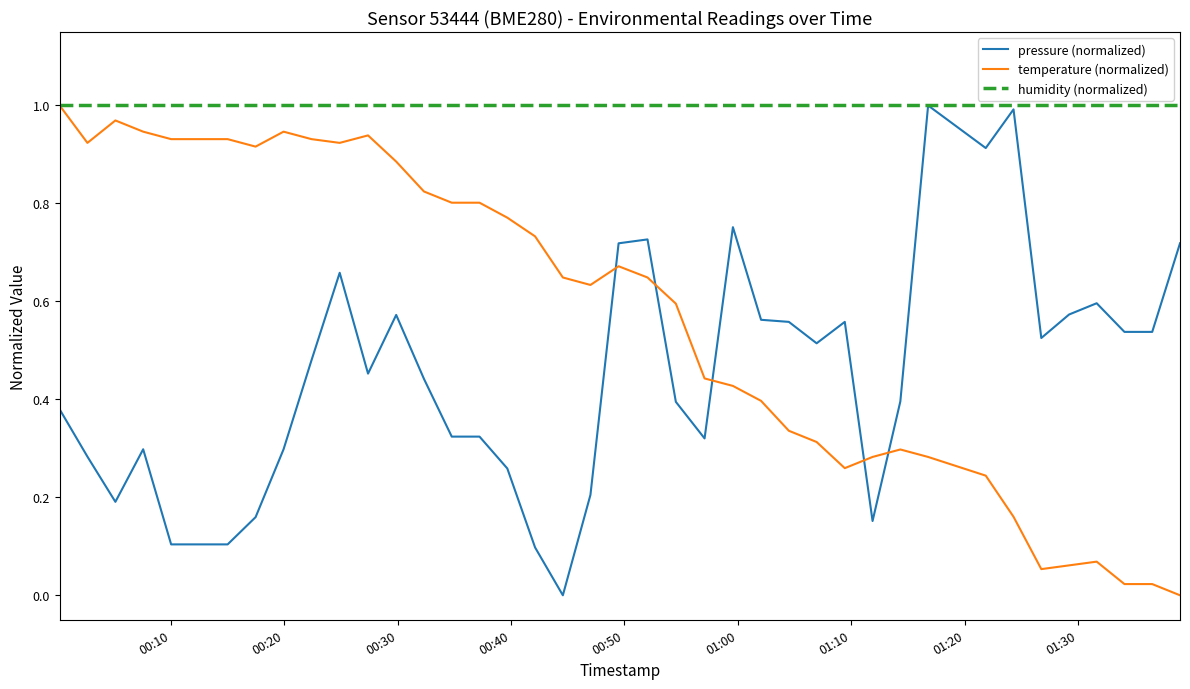

List the series in order of their overall mean, lowest first.

pressure (normalized), temperature (normalized), humidity (normalized)